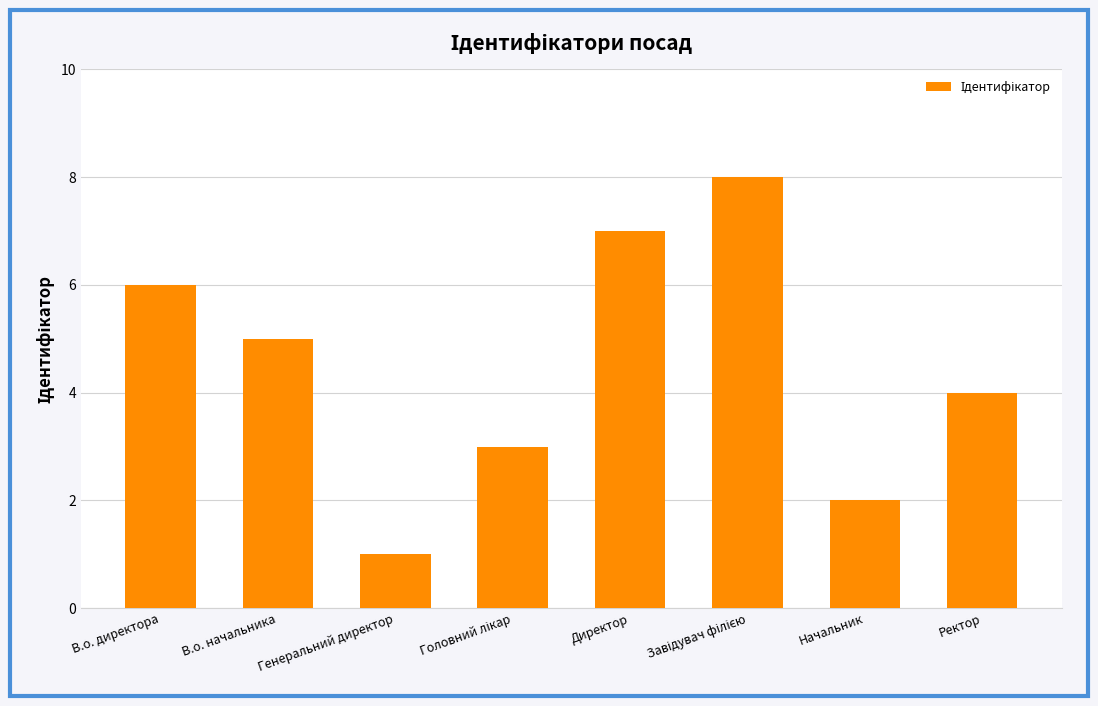

Does the chart contain any negative values?

No